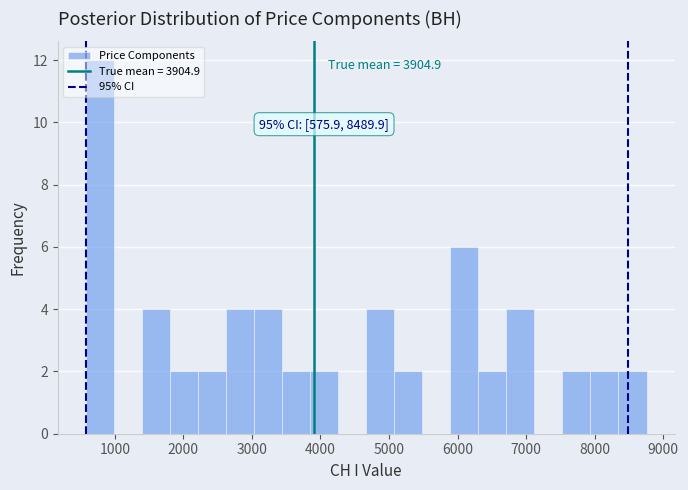

Over which range of the x-axis is the bar tallest?

600 to 1000